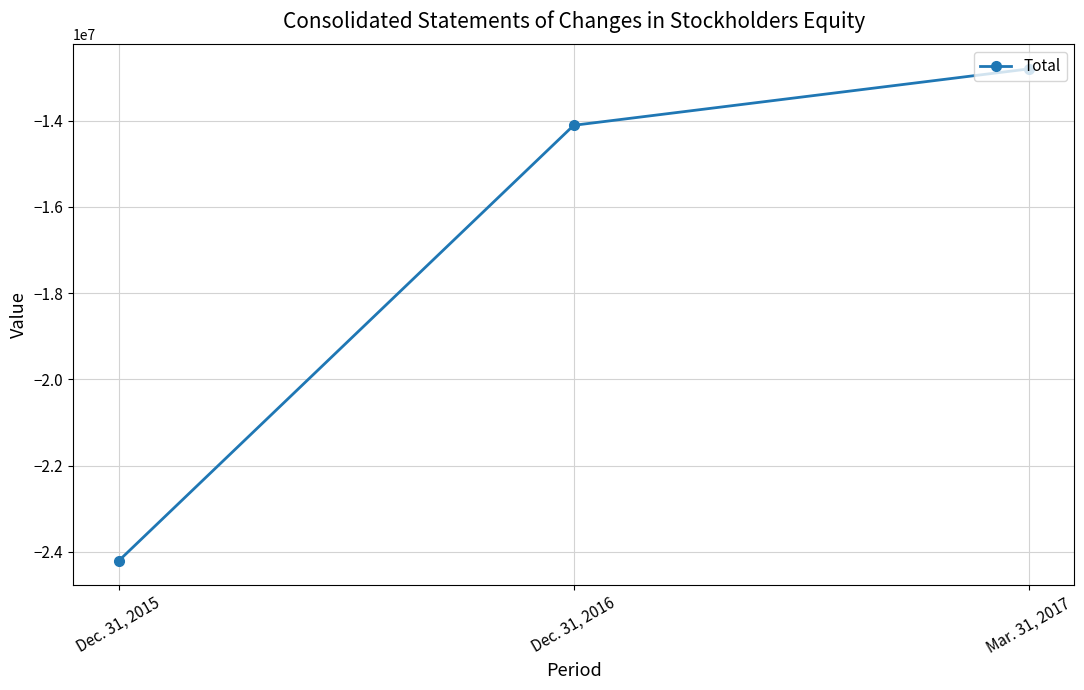

What is the sum of the values at Dec. 31, 2015 and Mar. 31, 2017?

-37014068